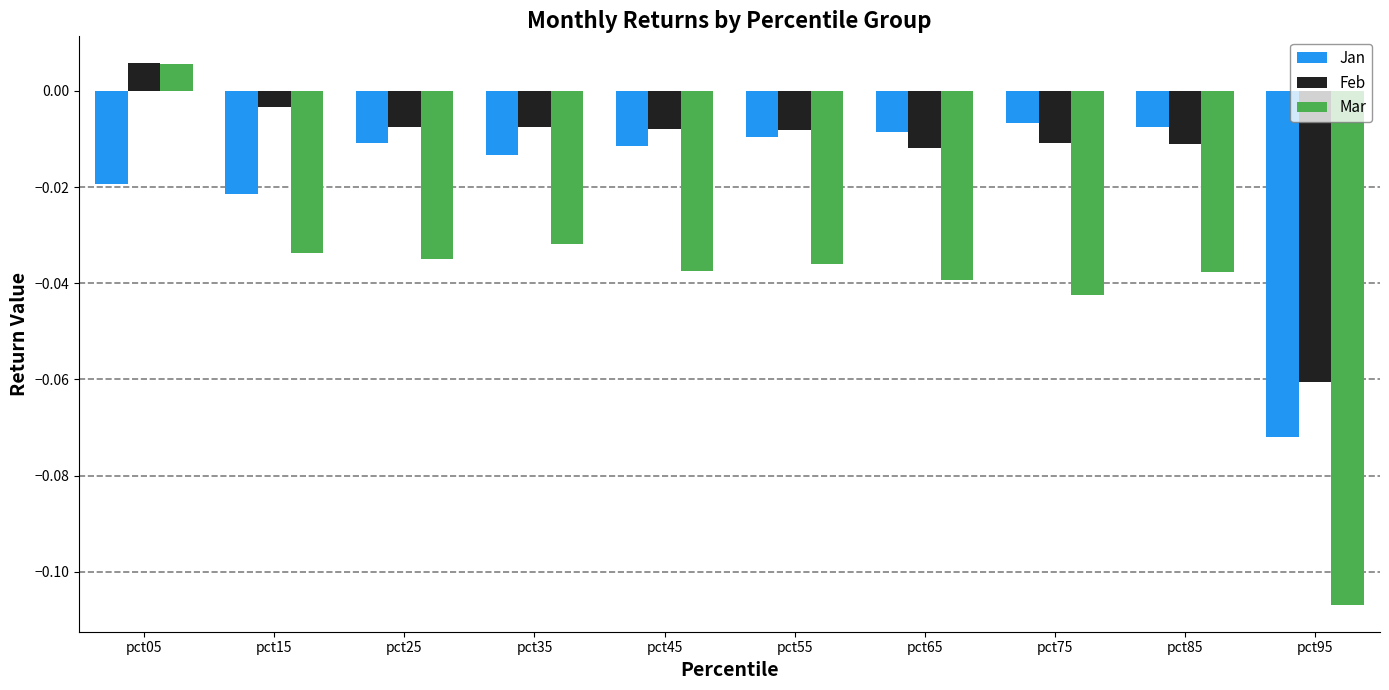

Between pct65 and pct85, which series saw the biggest shift?

Mar